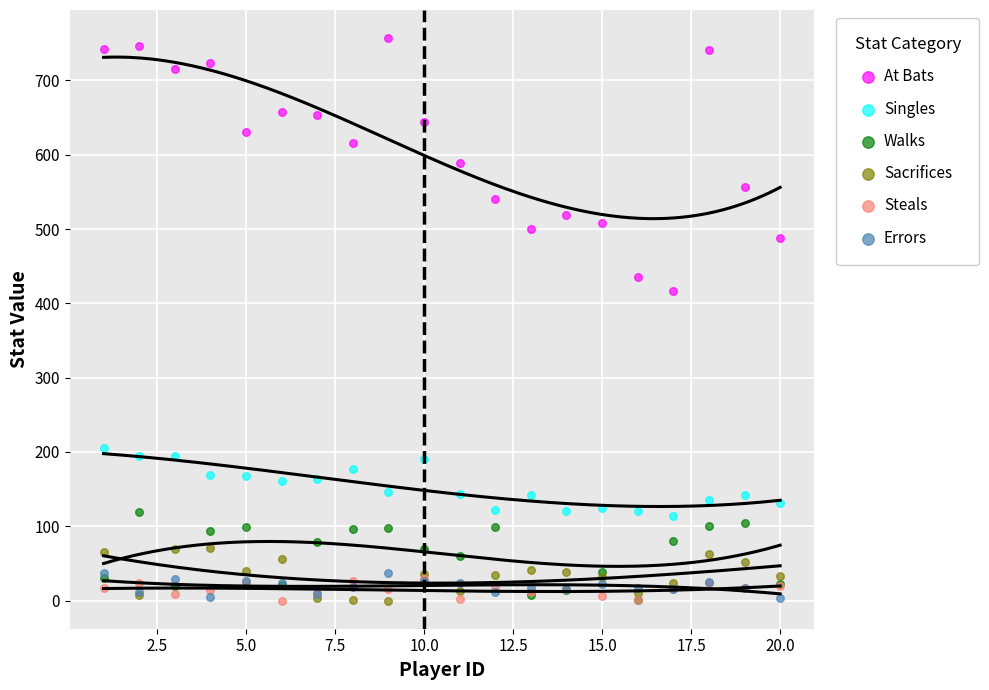

Across all series, what Y value is closest to 378?

416